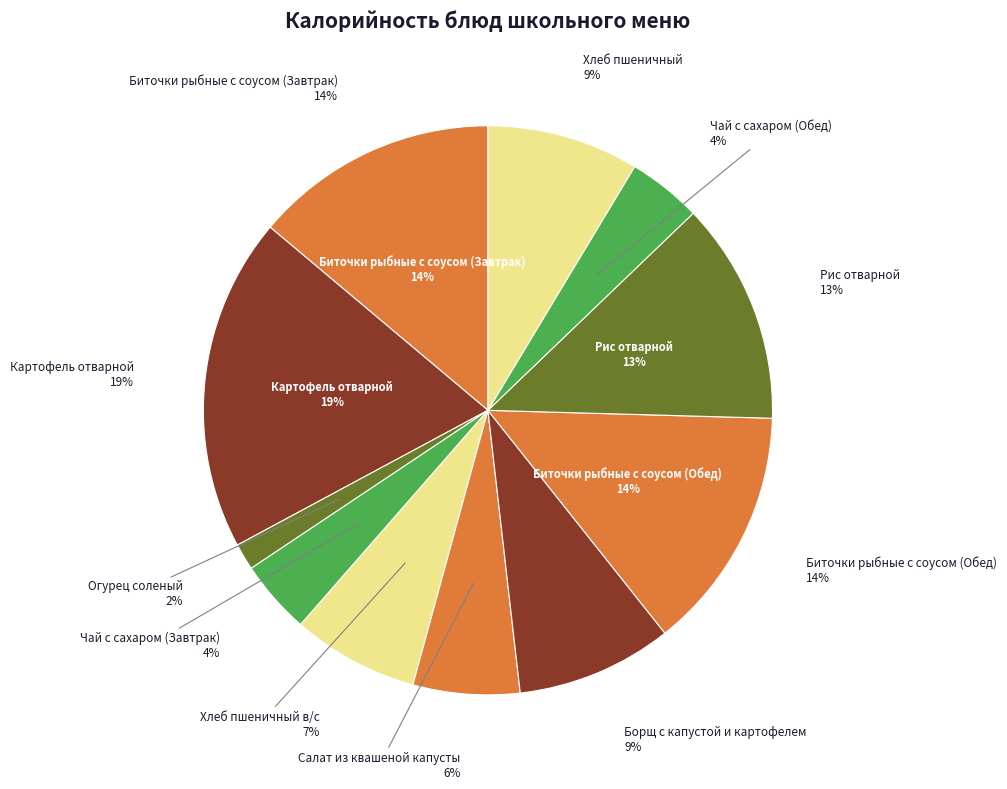

Which category has the biggest portion of the pie?

Картофель отварной